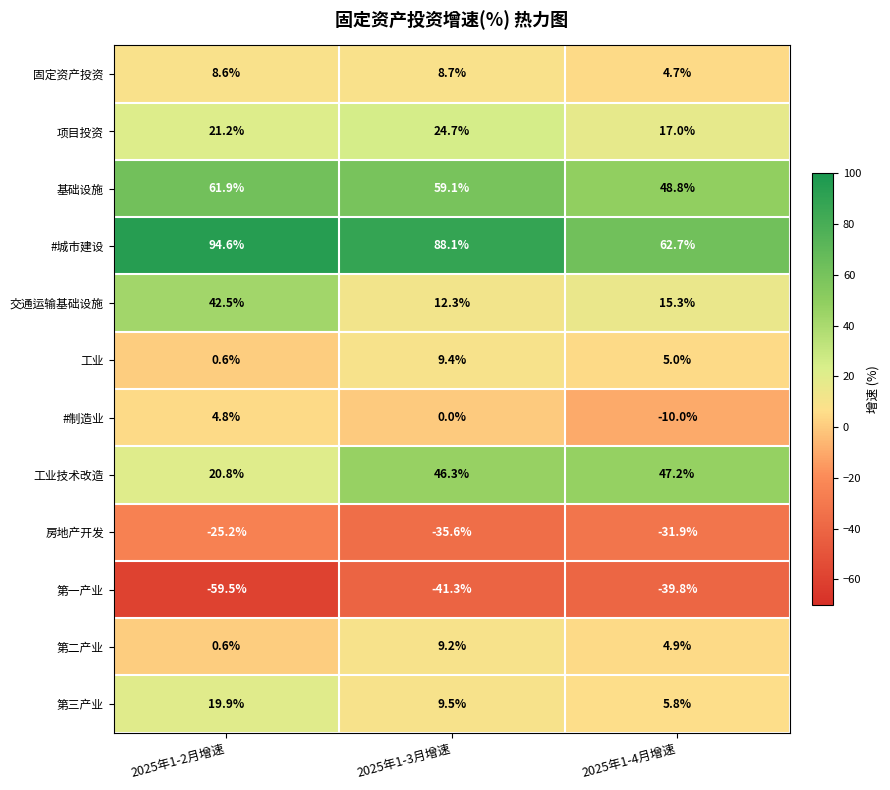

What is the total value across all series at 2025年1-4月增速?

129.7